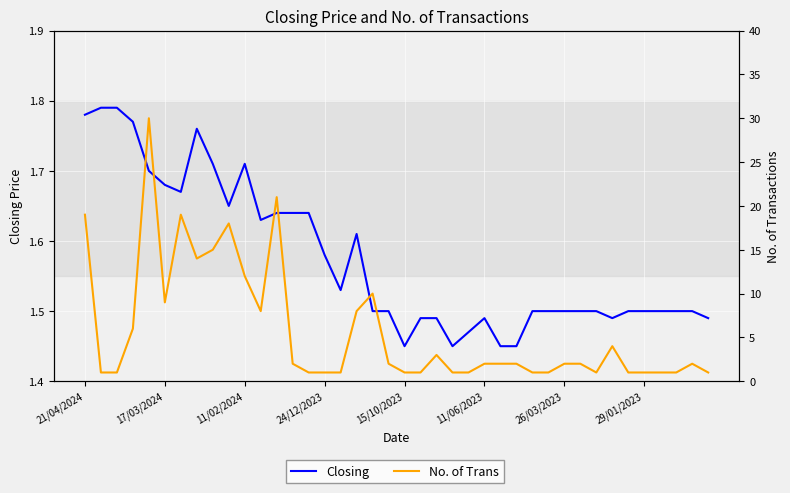

Which series has the largest total across all categories?

No. of Trans